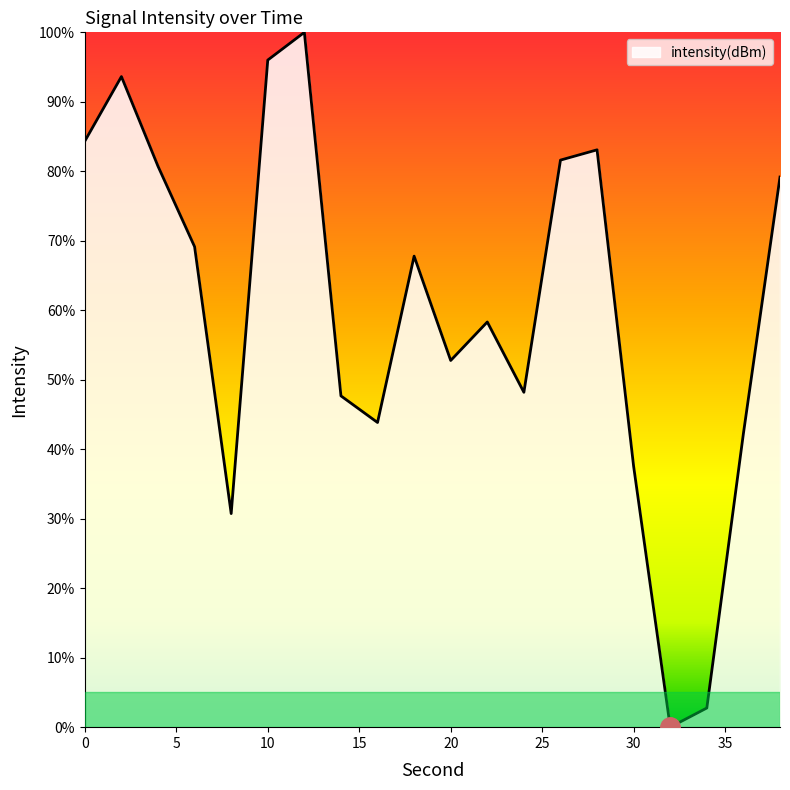

What is the maximum value shown in the chart?

100.0